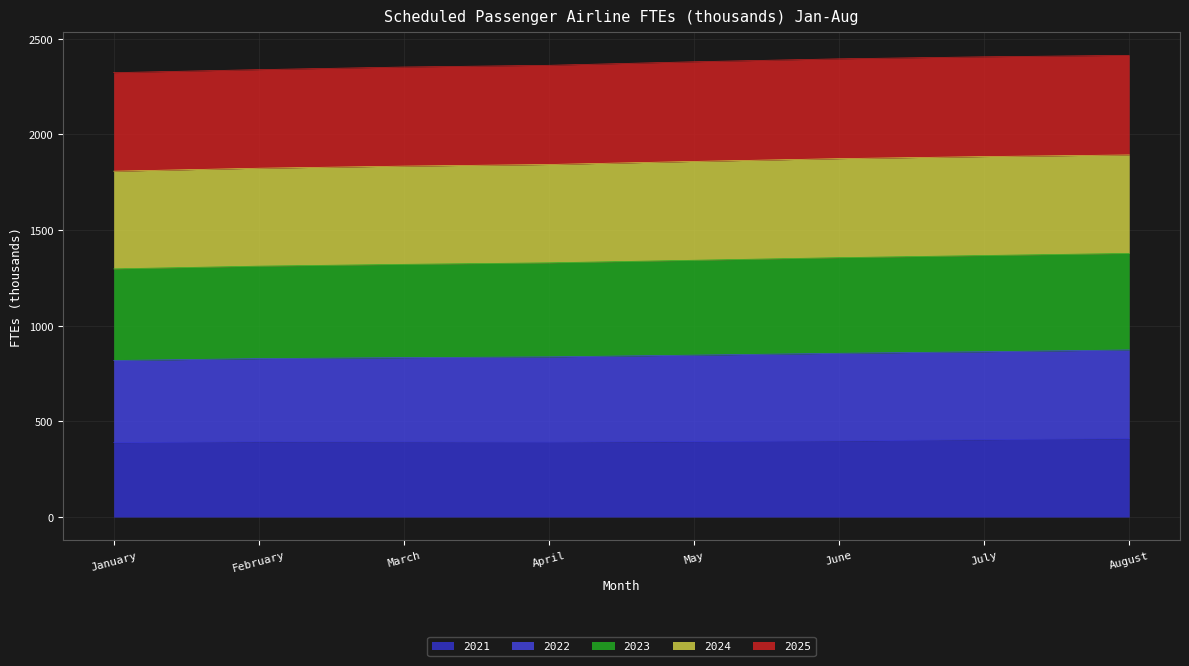

Where does the 2021 series first go above 394?

May